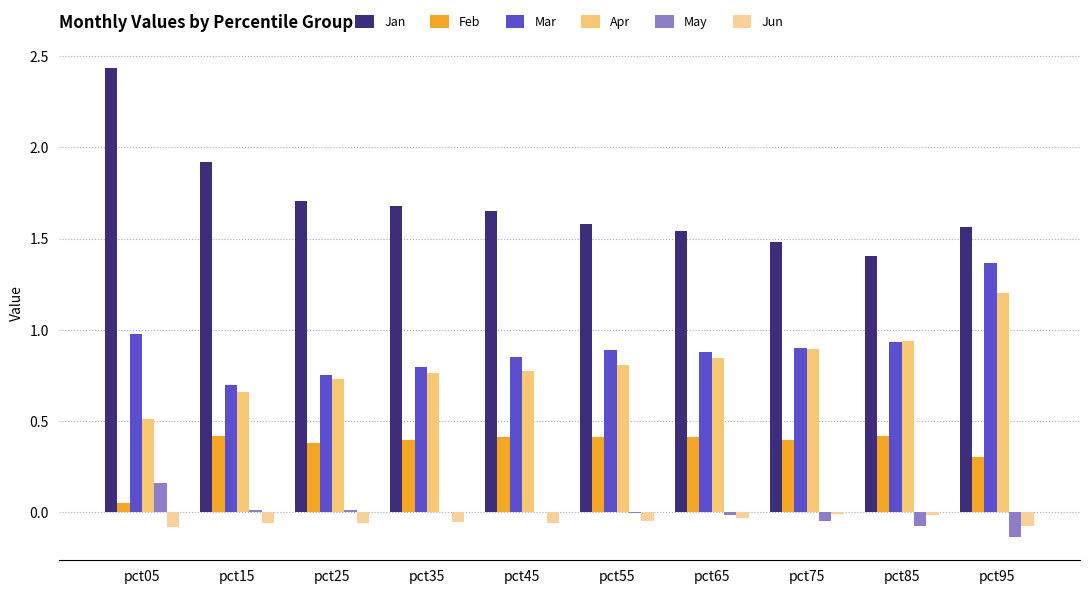

Reading left to right, extract all data points from this chart.

Jan: pct05=2.4	pct15=1.9	pct25=1.7	pct35=1.7	pct45=1.7	pct55=1.6	pct65=1.5	pct75=1.5	pct85=1.4	pct95=1.6
Feb: pct05=0.1	pct15=0.4	pct25=0.4	pct35=0.4	pct45=0.4	pct55=0.4	pct65=0.4	pct75=0.4	pct85=0.4	pct95=0.3
Mar: pct05=1.0	pct15=0.7	pct25=0.8	pct35=0.8	pct45=0.9	pct55=0.9	pct65=0.9	pct75=0.9	pct85=0.9	pct95=1.4
Apr: pct05=0.5	pct15=0.7	pct25=0.7	pct35=0.8	pct45=0.8	pct55=0.8	pct65=0.8	pct75=0.9	pct85=0.9	pct95=1.2
May: pct05=0.2	pct15=0.0	pct25=0.0	pct35=0.0	pct45=0.0	pct55=-0.0	pct65=-0.0	pct75=-0.0	pct85=-0.1	pct95=-0.1
Jun: pct05=-0.1	pct15=-0.1	pct25=-0.1	pct35=-0.1	pct45=-0.1	pct55=-0.0	pct65=-0.0	pct75=-0.0	pct85=-0.0	pct95=-0.1